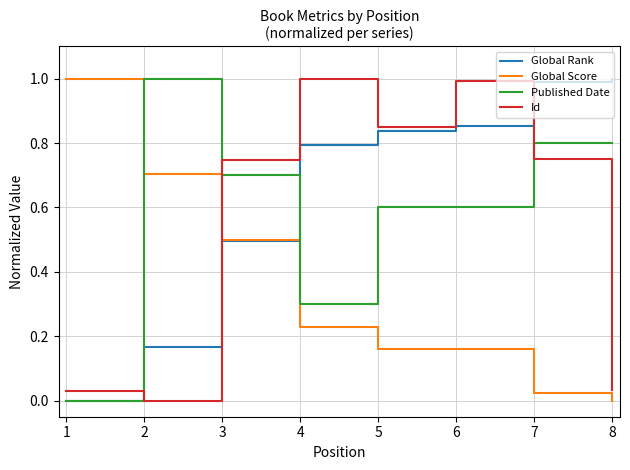

At 4, list the series in order from largest to smallest.

Id, Global Rank, Published Date, Global Score